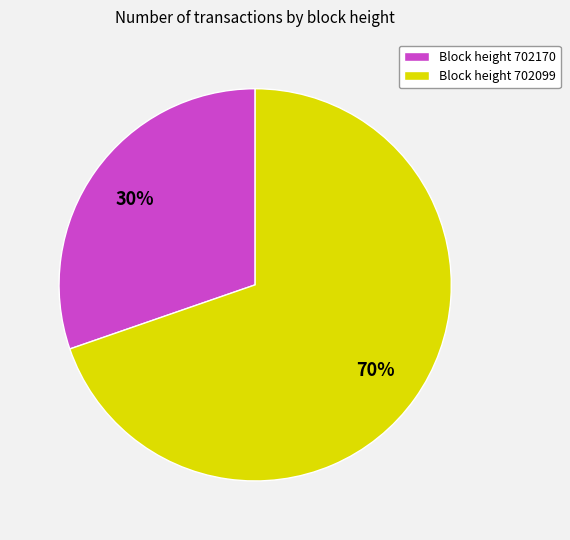

Does any single category account for the majority?

Yes